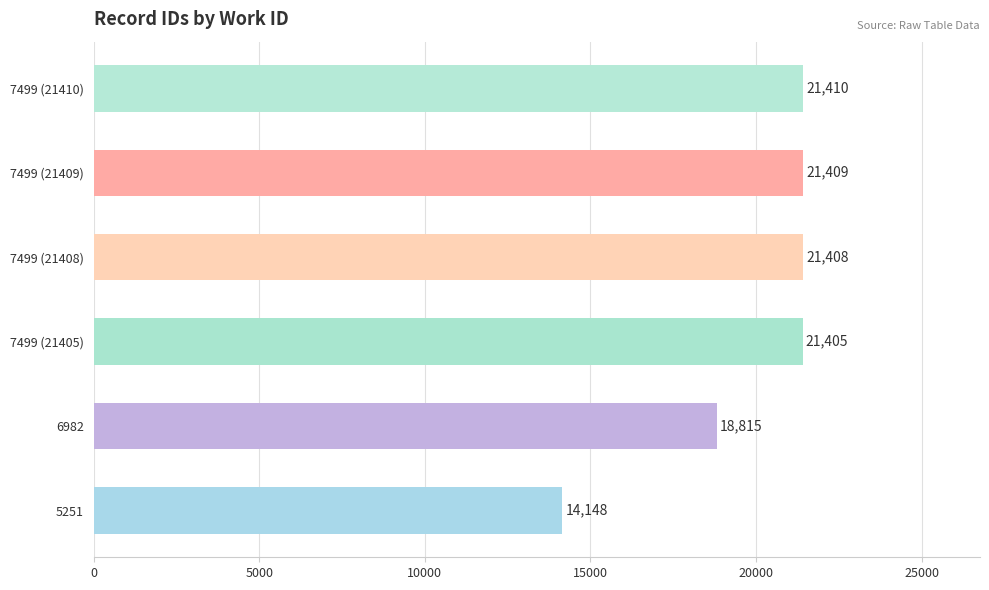

Rank the categories by value from lowest to highest.

5251, 6982, 7499 (21405), 7499 (21408), 7499 (21409), 7499 (21410)